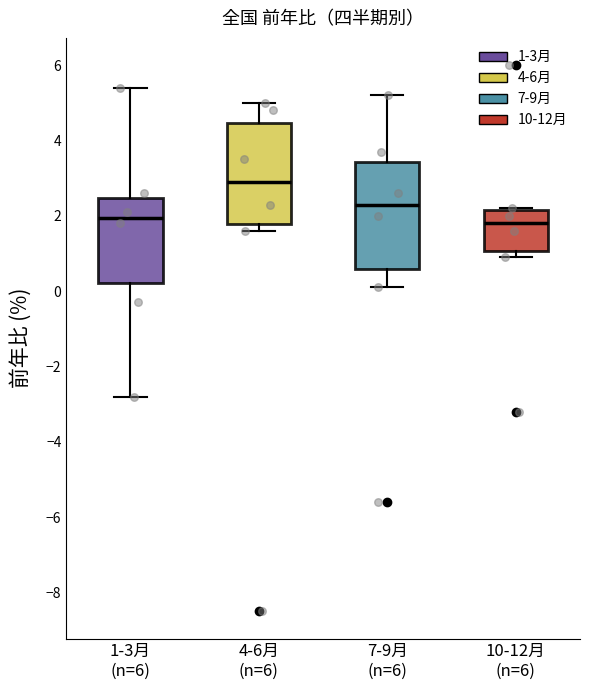

Which box has the highest median line?

4-6月 (n=6)